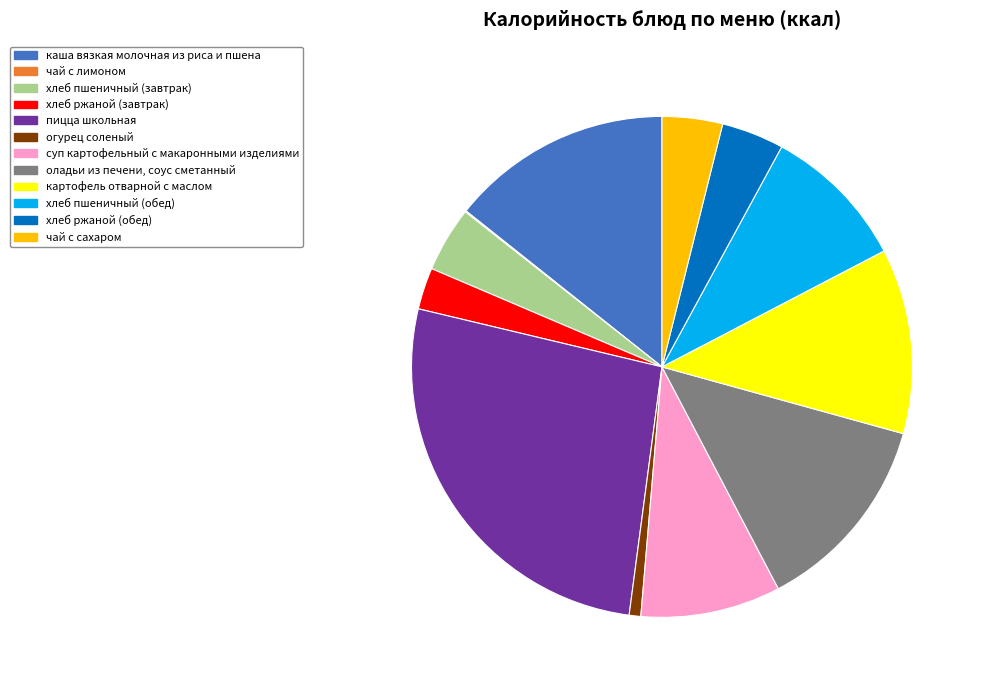

Is огурец соленый the majority of the pie?

No